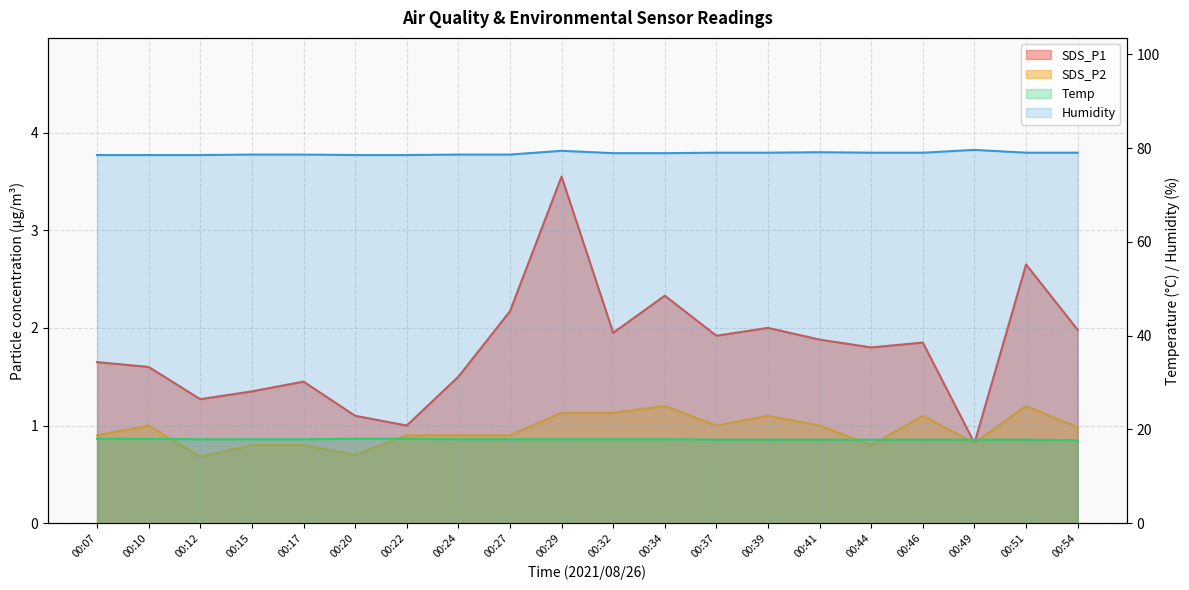

Is the value of Temp at 00:29 greater than the value of SDS_P2 at 00:32?

Yes